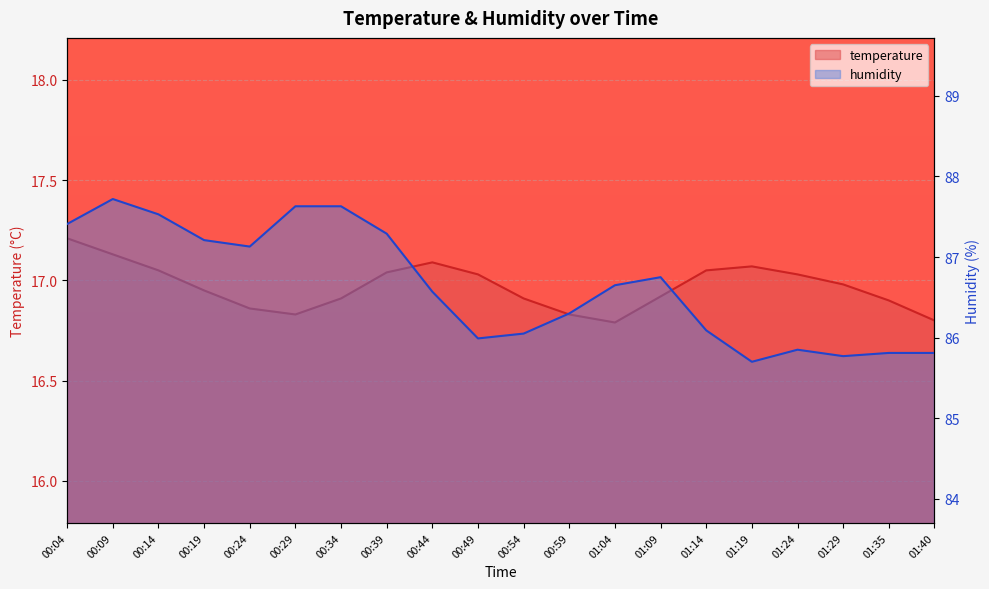

What is the label of the 17th point from the right?

00:19